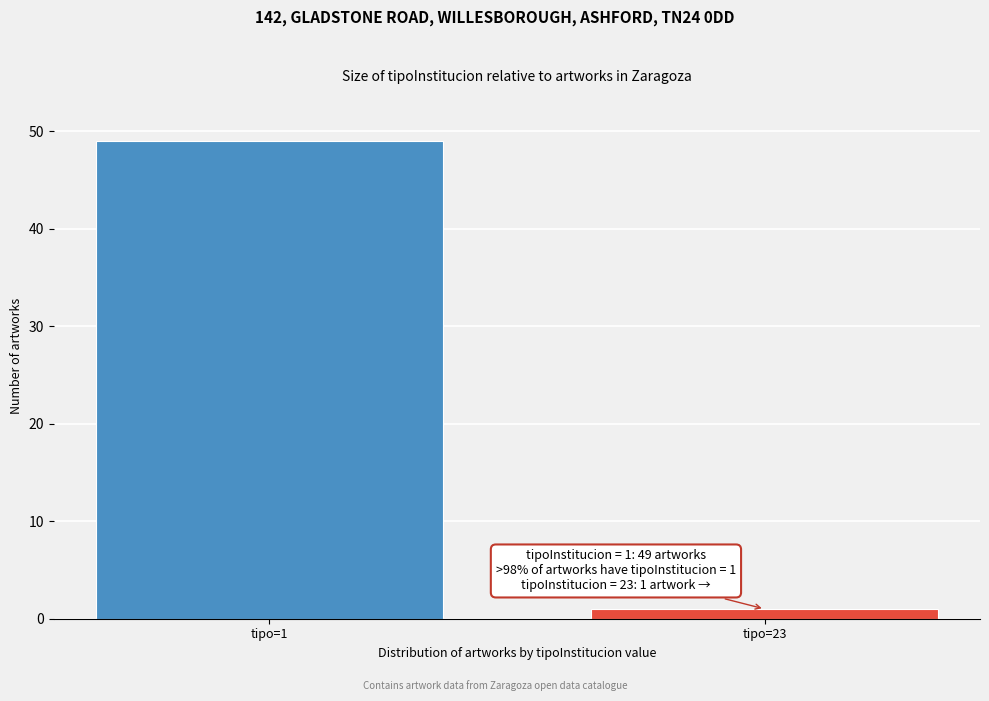

Reading left to right, transcribe all the data shown in this chart.

49	1